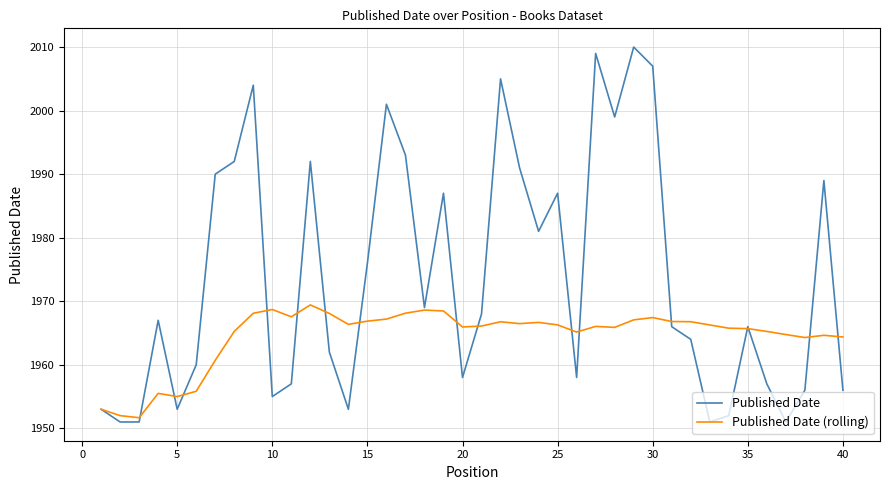

List the series in order of their overall mean, highest first.

Published Date, Published Date (rolling)